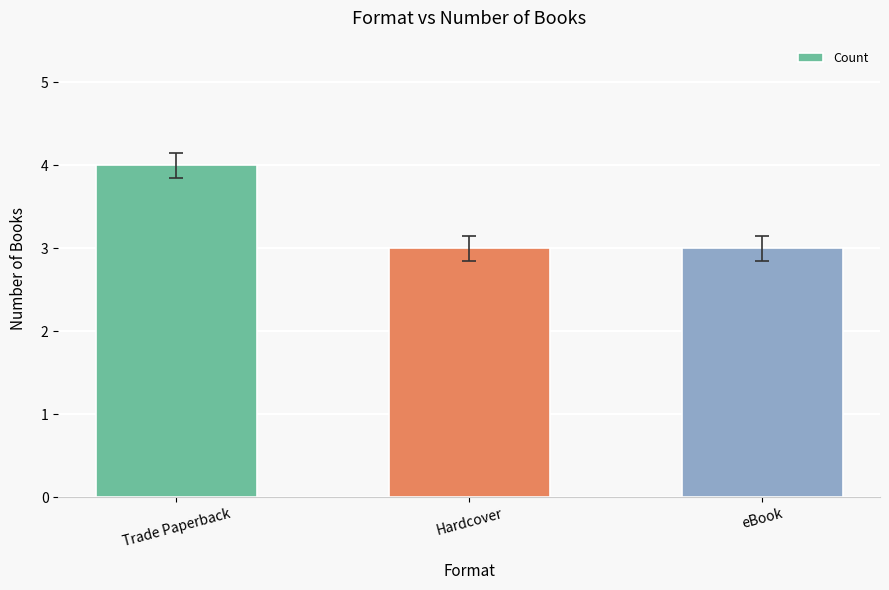

Reading right to left, transcribe all the data shown in this chart.

3	3	4